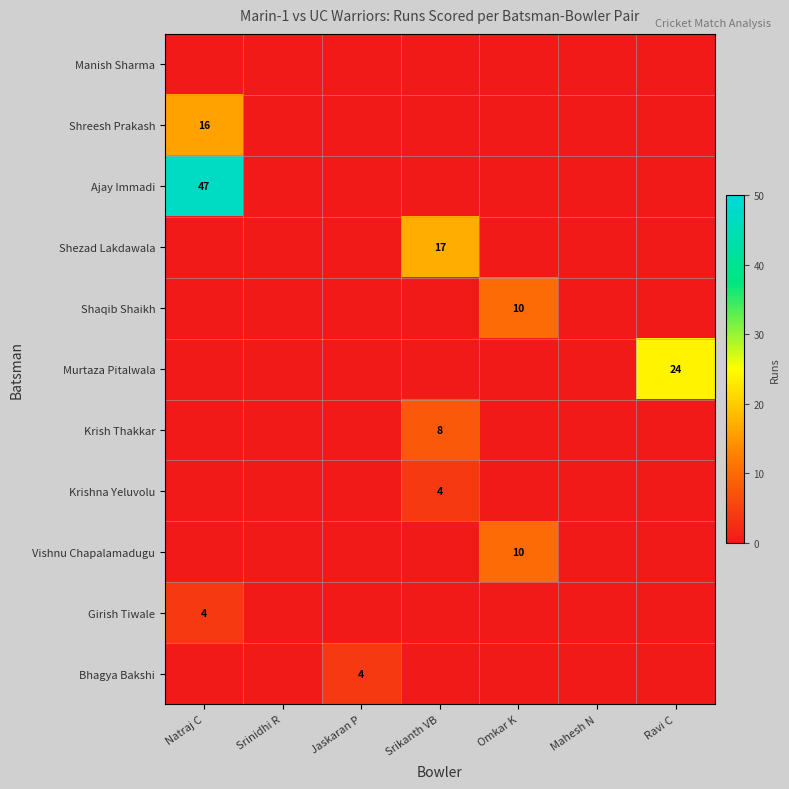

The Bhagya Bakshi series shows 4 at Jaskaran P. True or false?

True